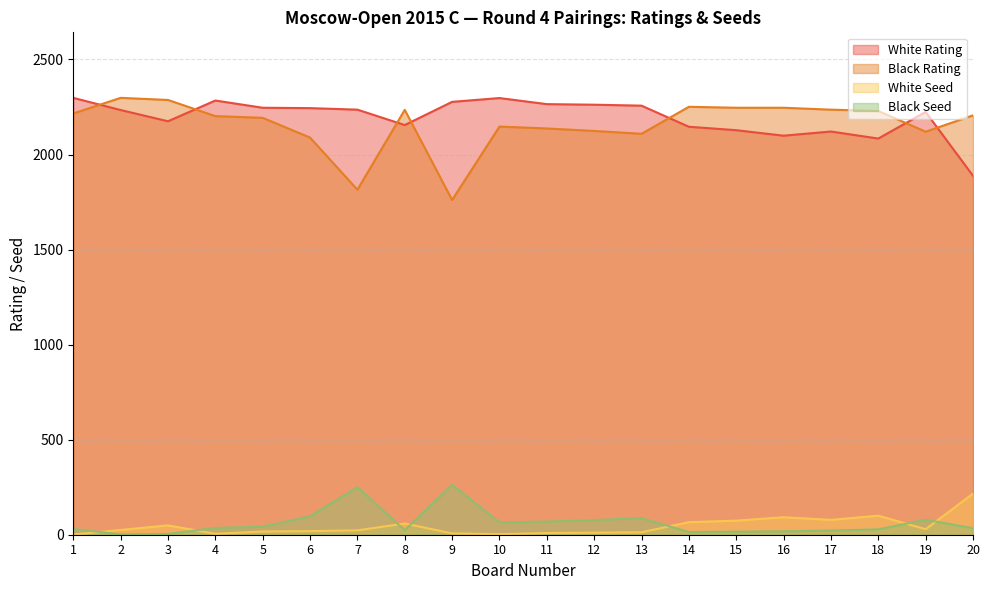

True or false: Black Rating and Black Seed cross at least once.

False